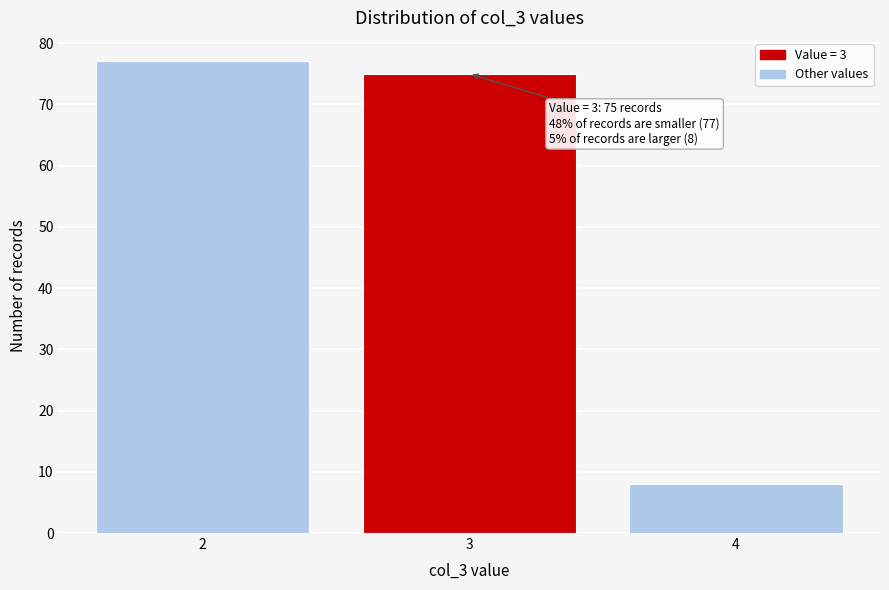

Reading left to right, extract all data points from this chart.

2=77	3=75	4=8